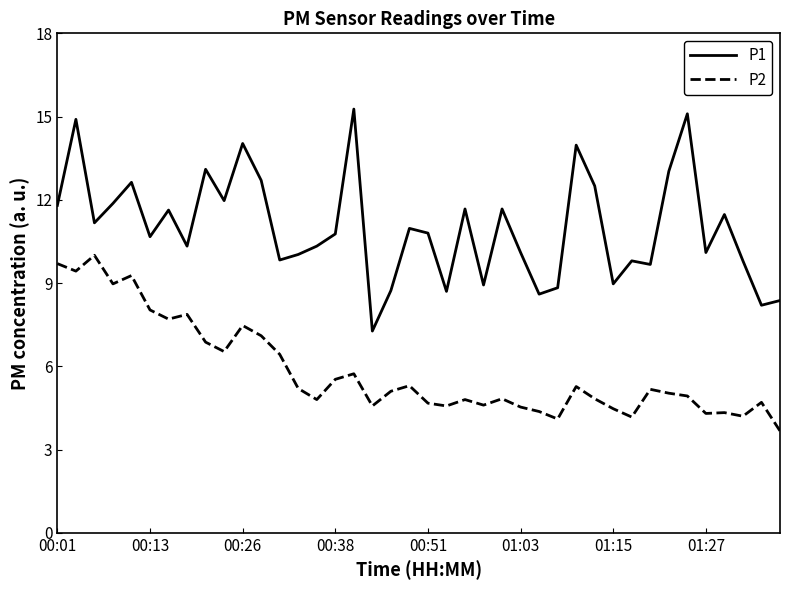

Which series has the largest total across all categories?

P1